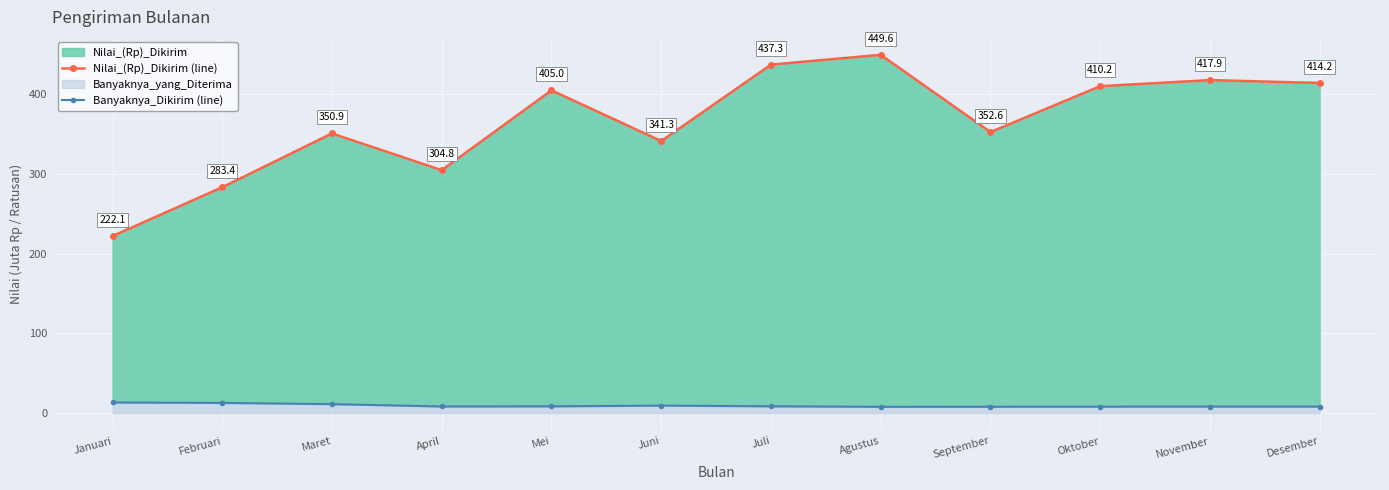

What is the lowest value of the Nilai_(Rp)_Dikirim_line series?

222.1